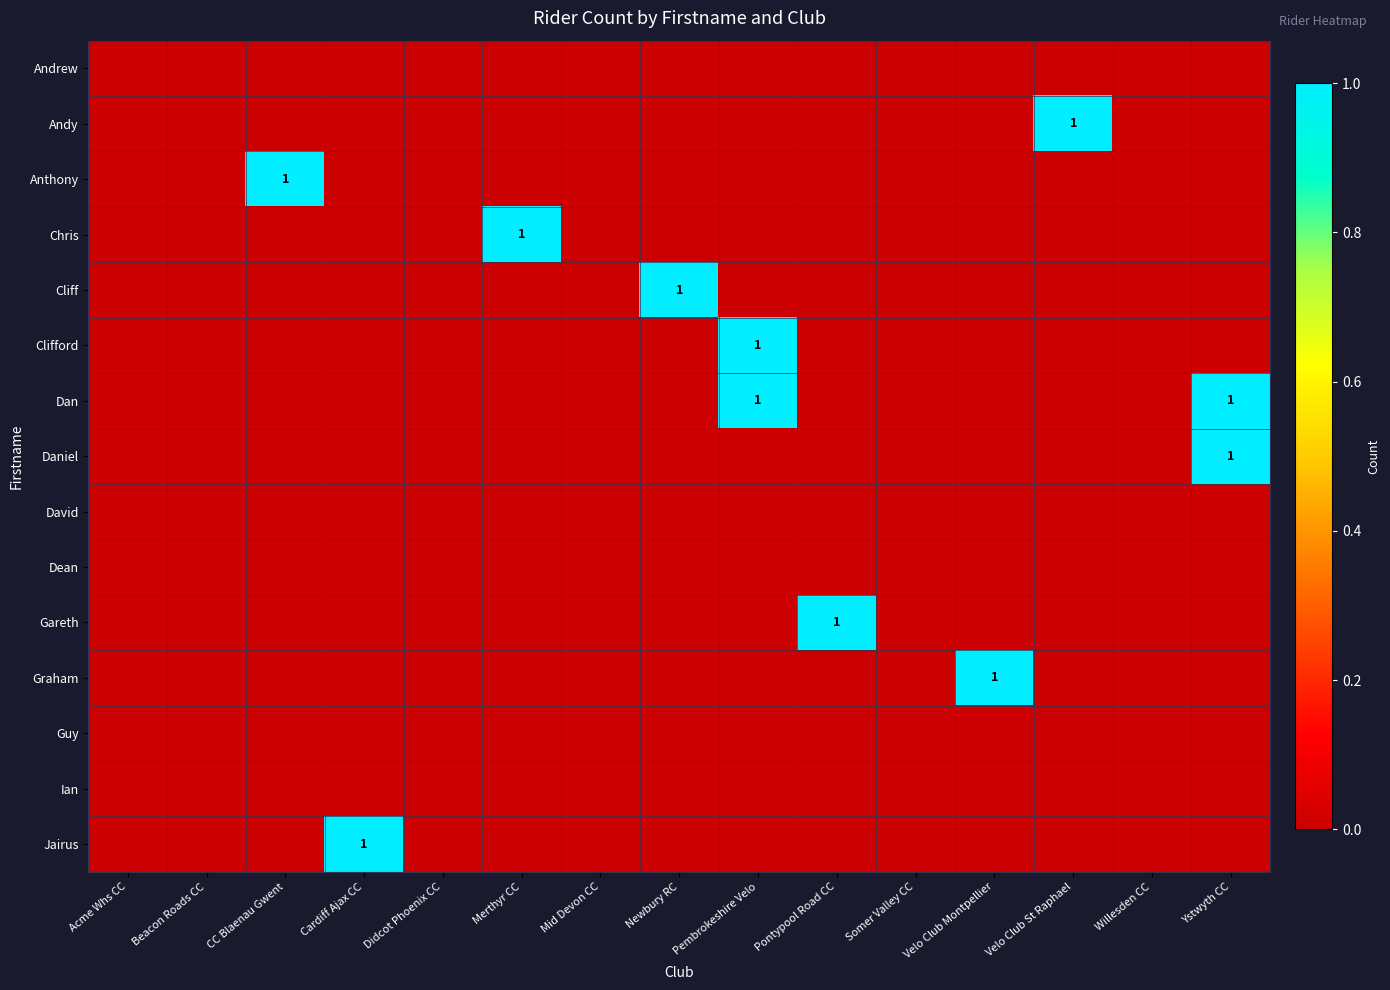

Which label corresponds to the largest value in the chart?

Velo Club St Raphael